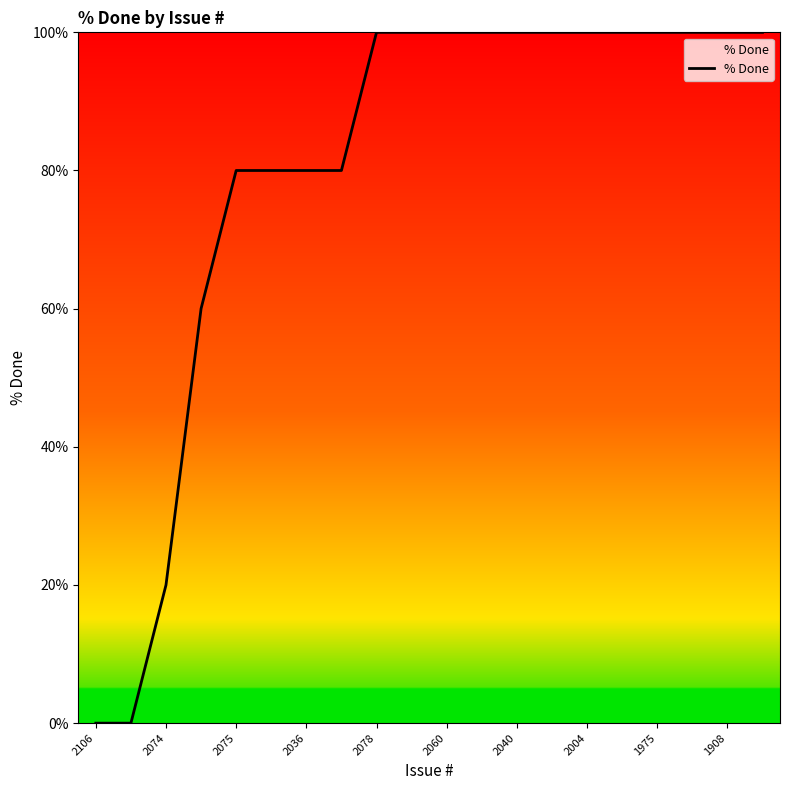

What is the difference between the maximum and minimum values?

100